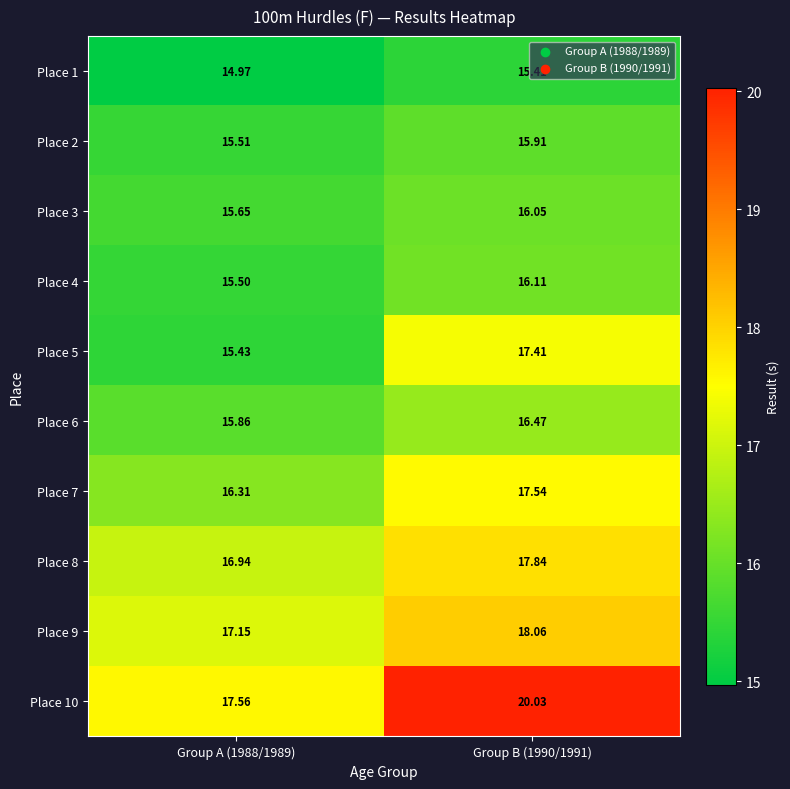

Is the value of Place 7 at Group B (1990/1991) greater than the value of Place 3 at Group A (1988/1989)?

Yes